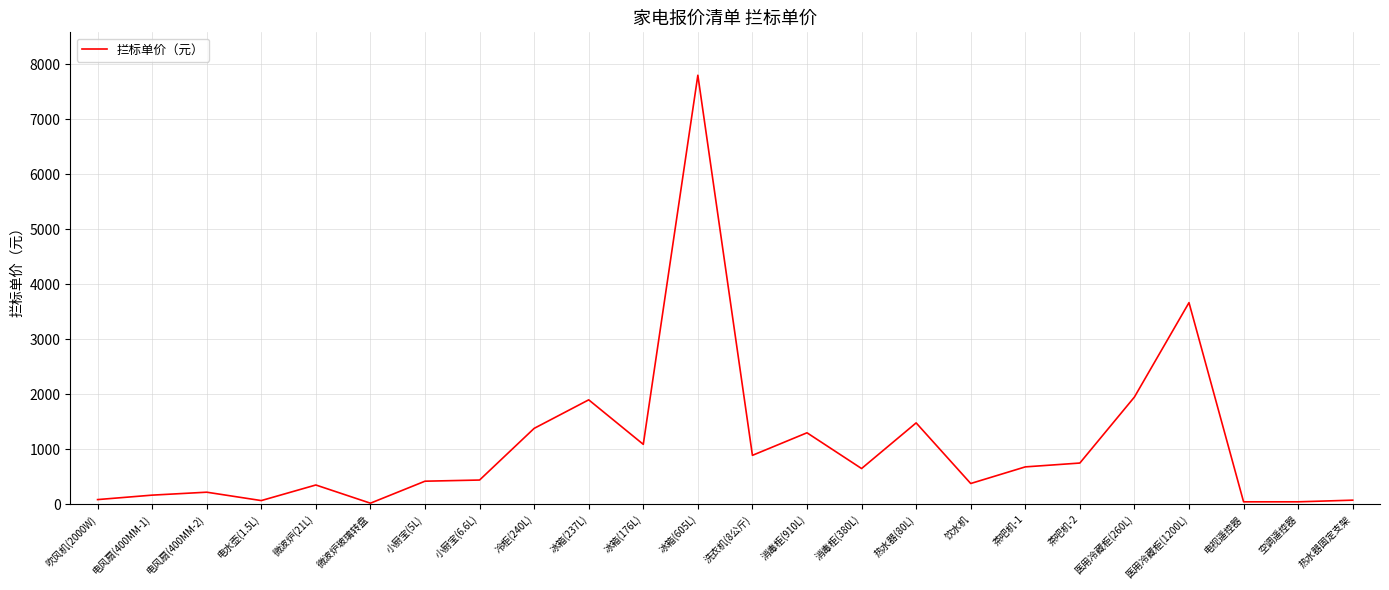

True or false: the data shows 3666.0 at 医用冷藏柜(1200L).

True